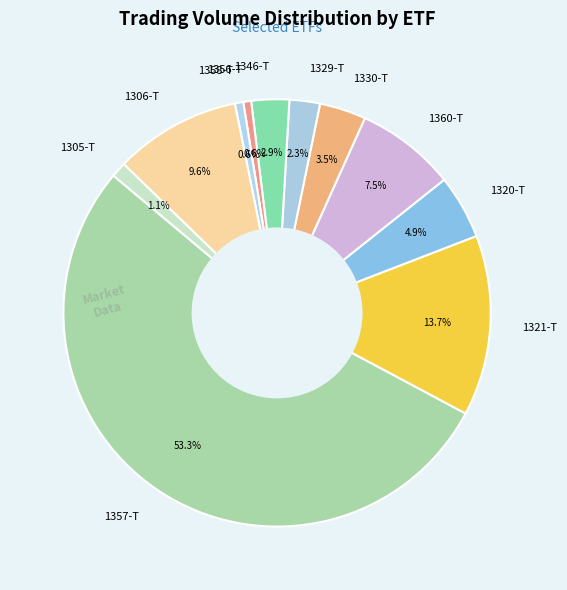

What portion of the pie excludes 1305-T?

98.9%